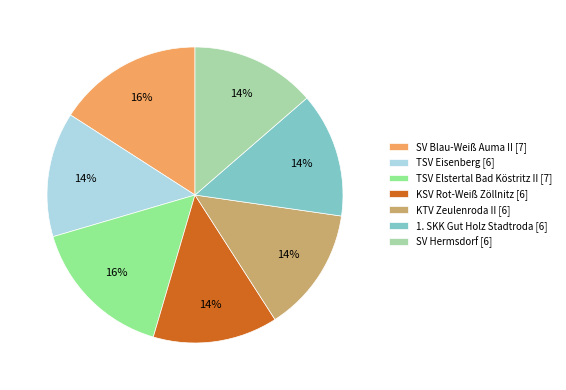

Does any single category account for the majority?

No